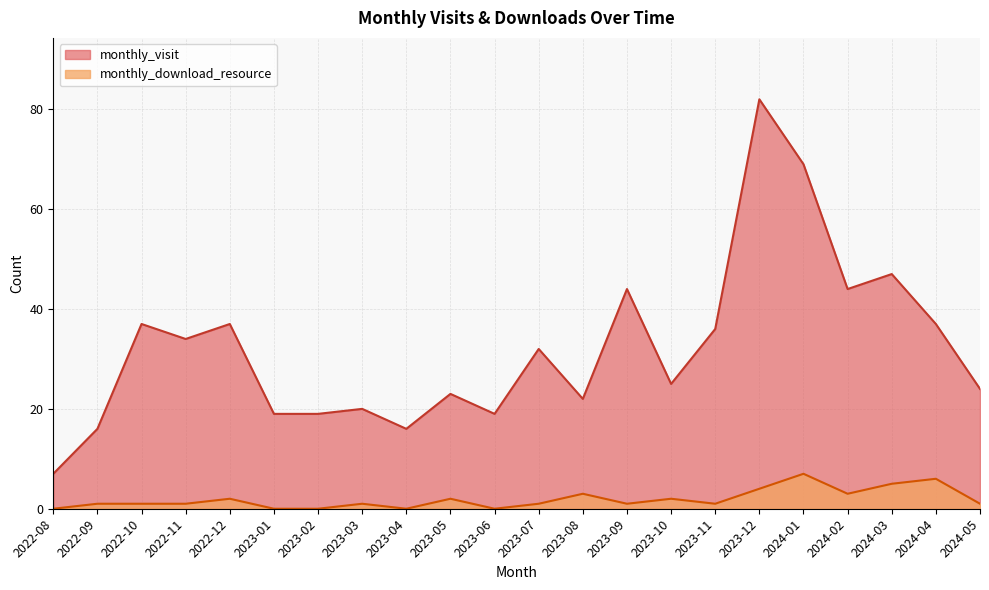

Where is the first local maximum for monthly_download_resource?

2022-12